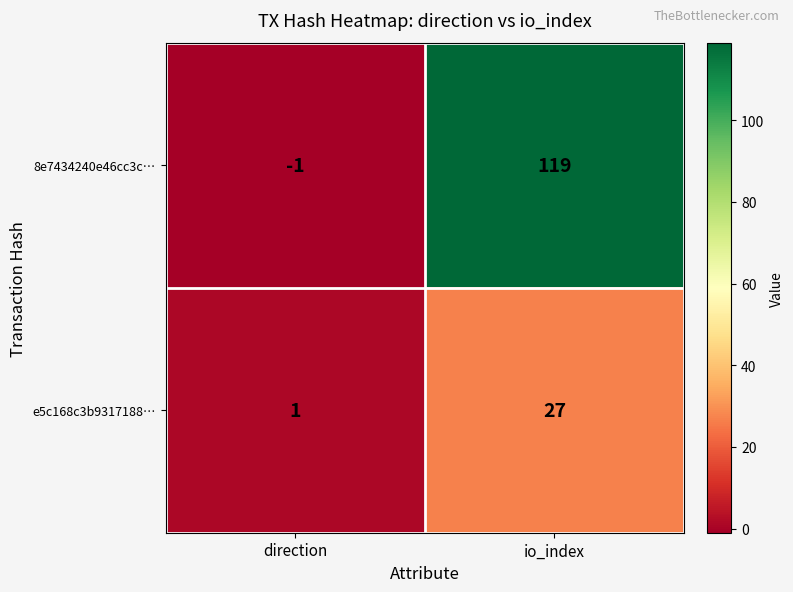

What is the total value across all series at io_index?

146